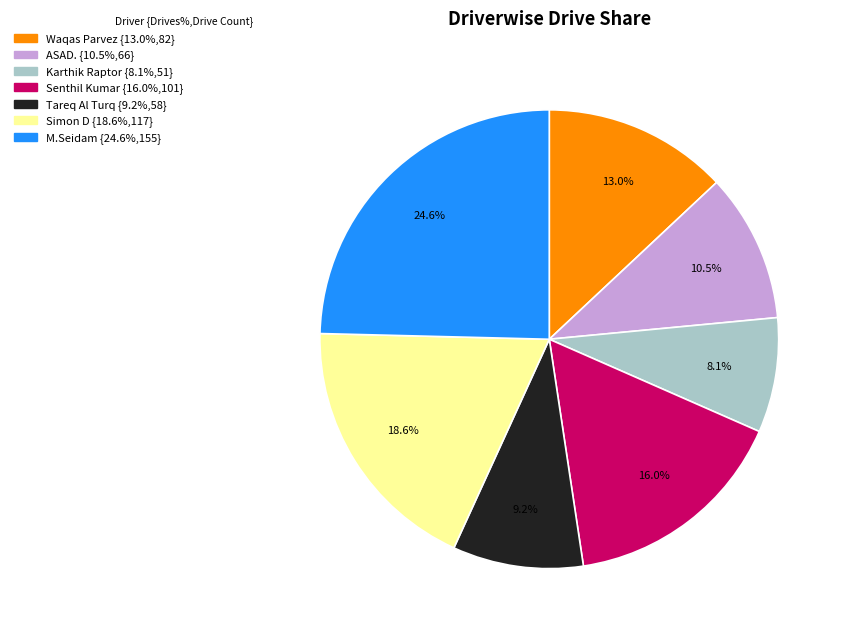

The M.Seidam slice represents 25% of the pie. True or false?

True